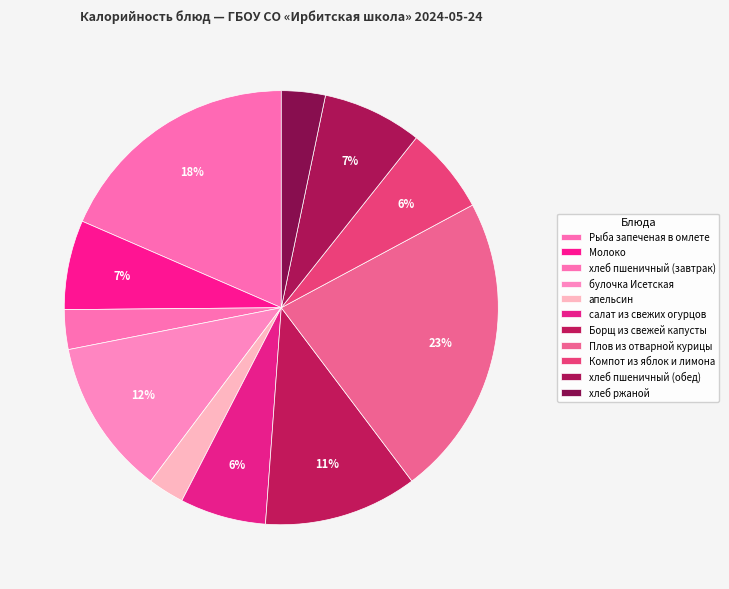

How many segments does this pie chart have?

11